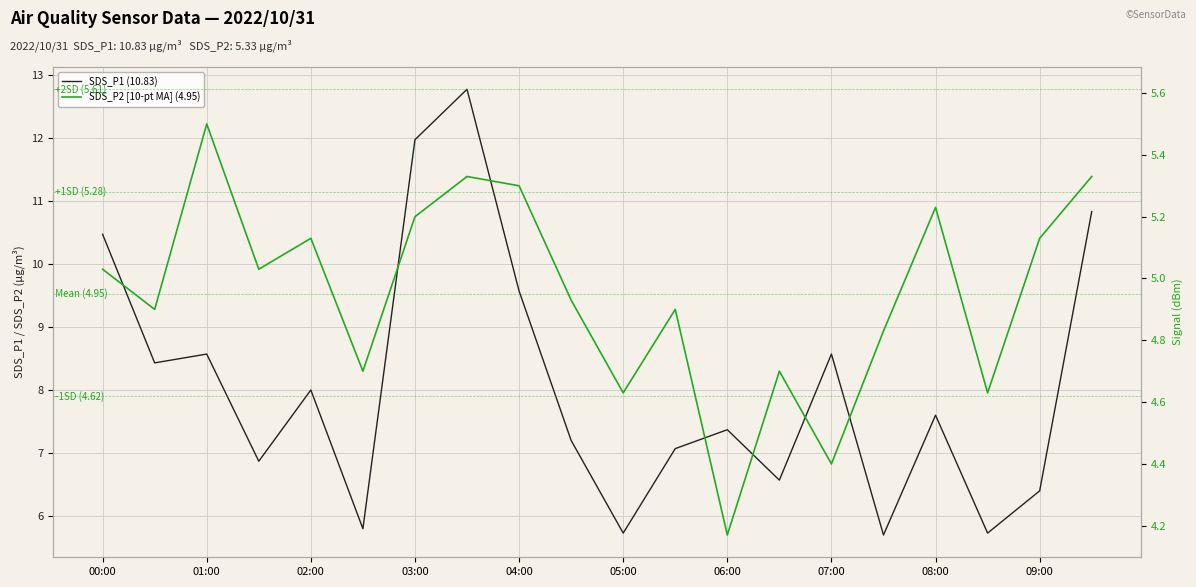

Where does the SDS_P1 (10.83) series first go above 7?

00:00